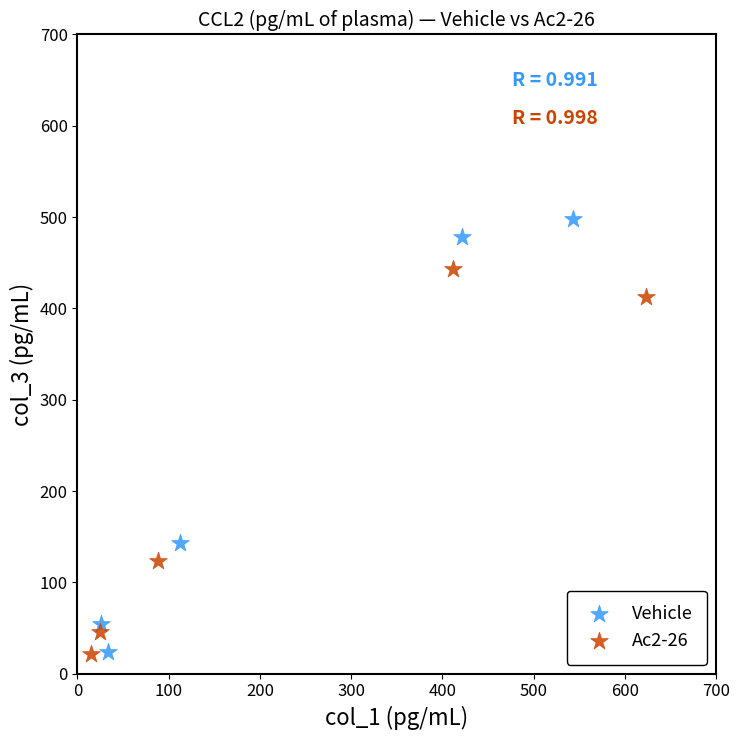

Which series has the widest spread of Y values?

Vehicle